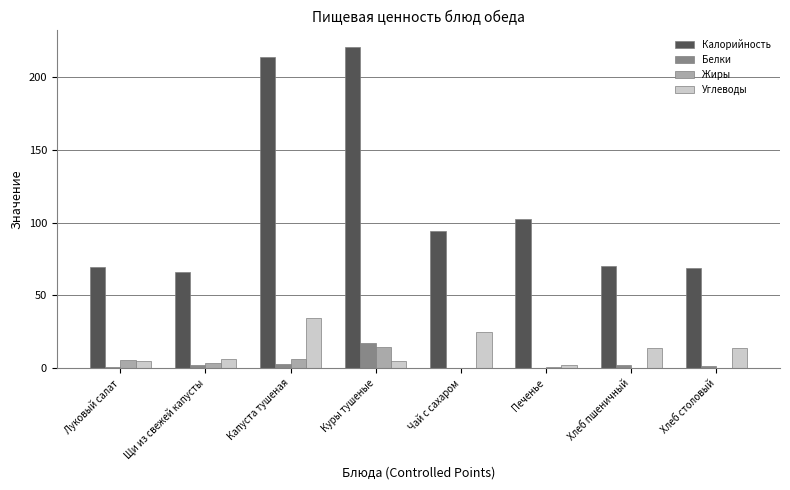

What is the total value across all series at Чай с сахаром?

119.0